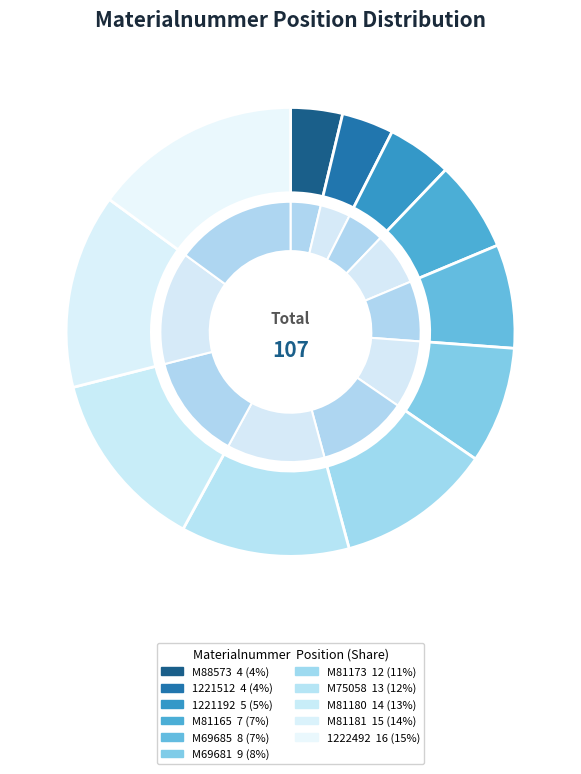

What is the ratio of the value at M81180 to the value at M75058?

1.1